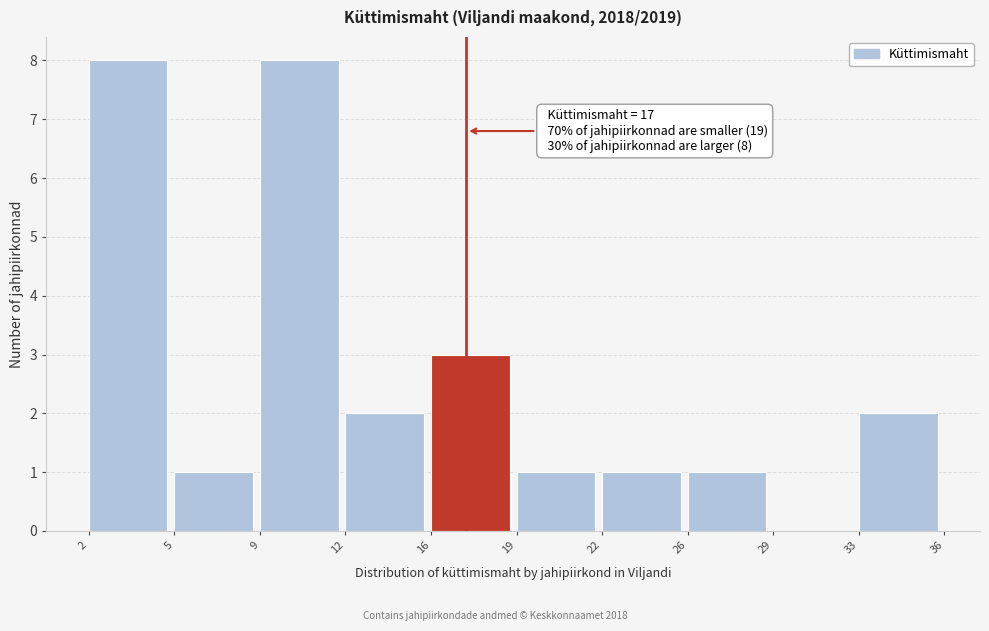

Reading right to left, transcribe all the data shown in this chart.

33=2	29=0	26=1	22=1	19=1	16=3	12=2	9=8	5=1	2=8